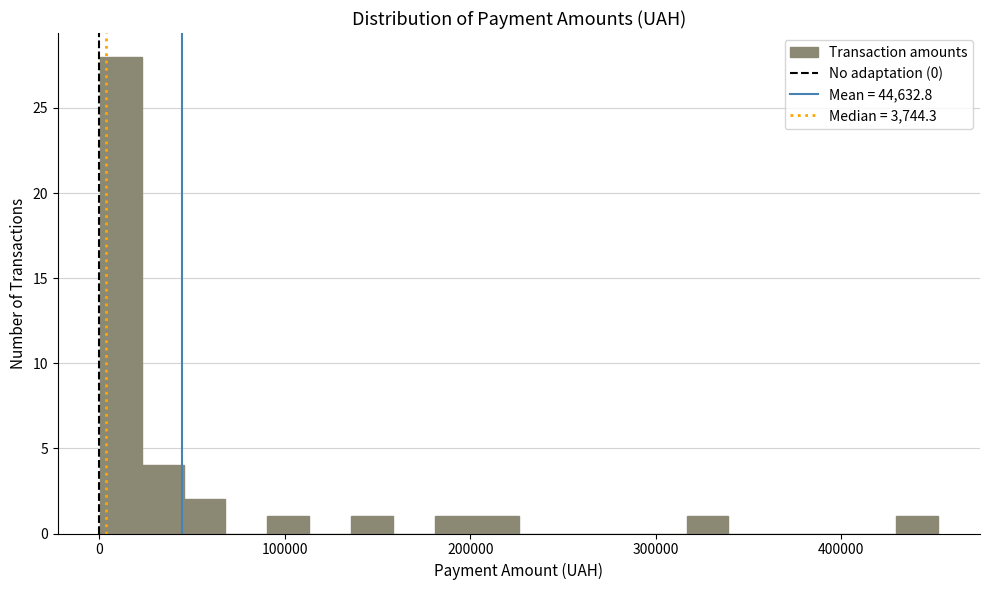

Read against the x-axis, roughly where is the centre of the tallest bar?

10000